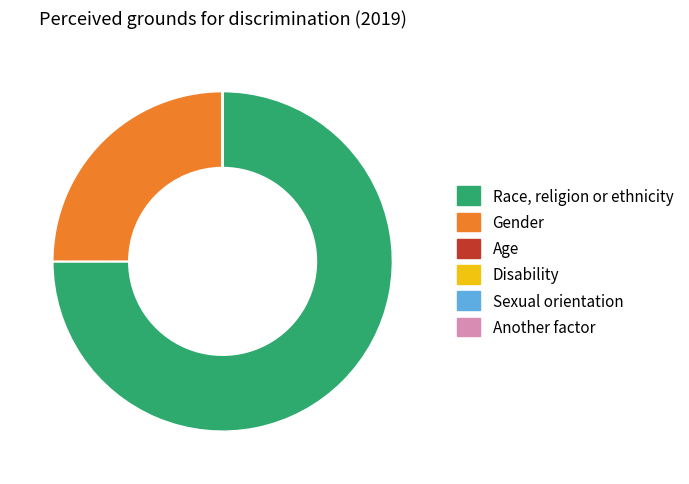

What is the ratio of the value at Race, religion or ethnicity to the value at Gender?

3.0